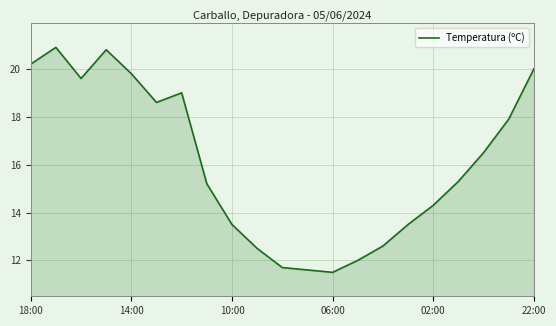

What is the greatest value displayed?

20.9